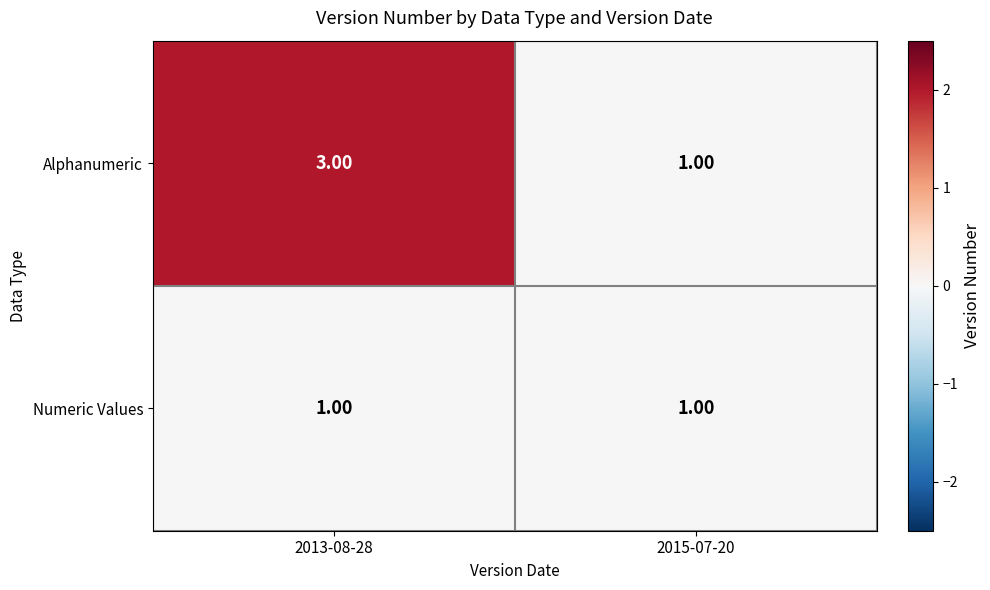

Rank the series by their maximum value, from highest to lowest.

Alphanumeric, Numeric Values